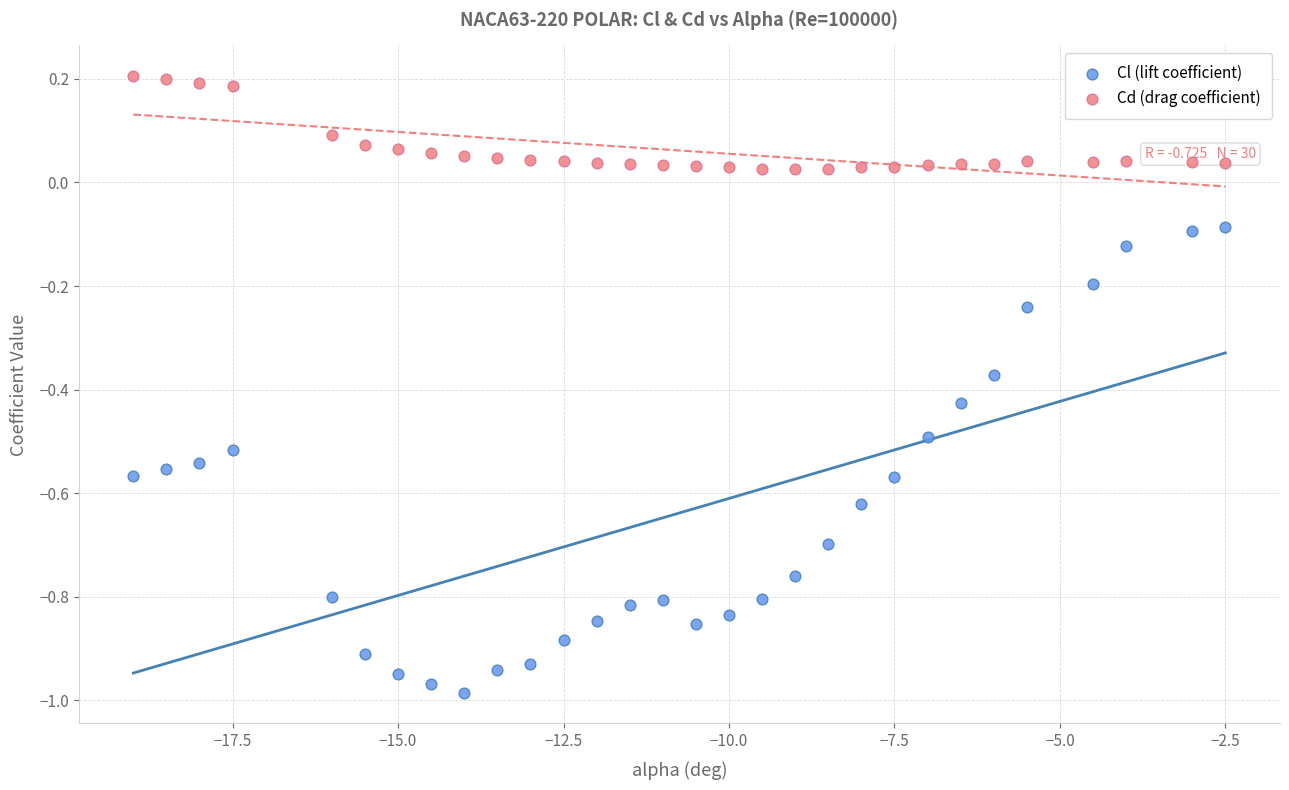

Which series reaches the minimum Y coordinate?

Cl (lift coefficient)